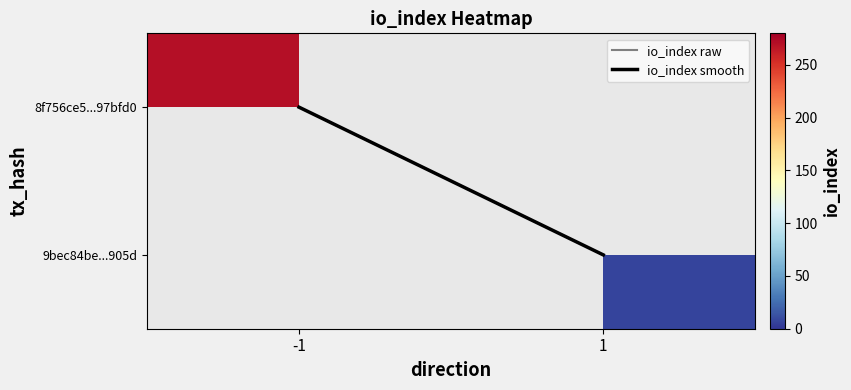

The value of 8f756ce5...97bfd0 at -1 is 271.0. True or false?

True